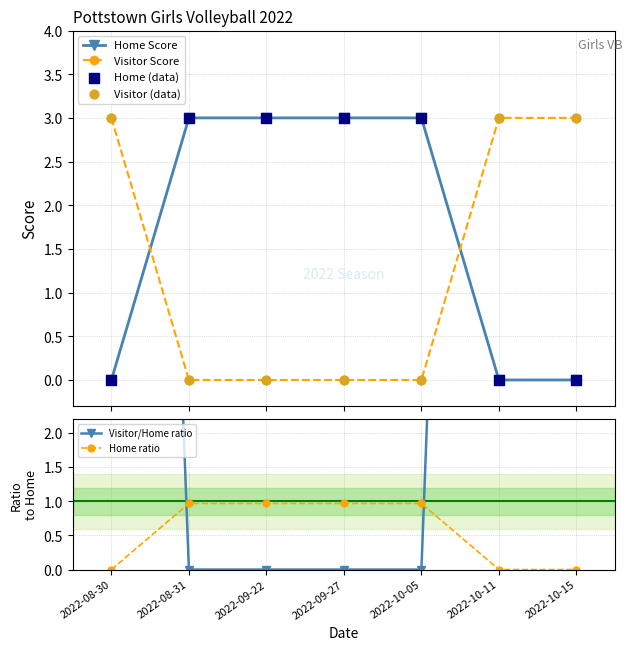

At which category is the sum across all series the highest?

2022-08-30